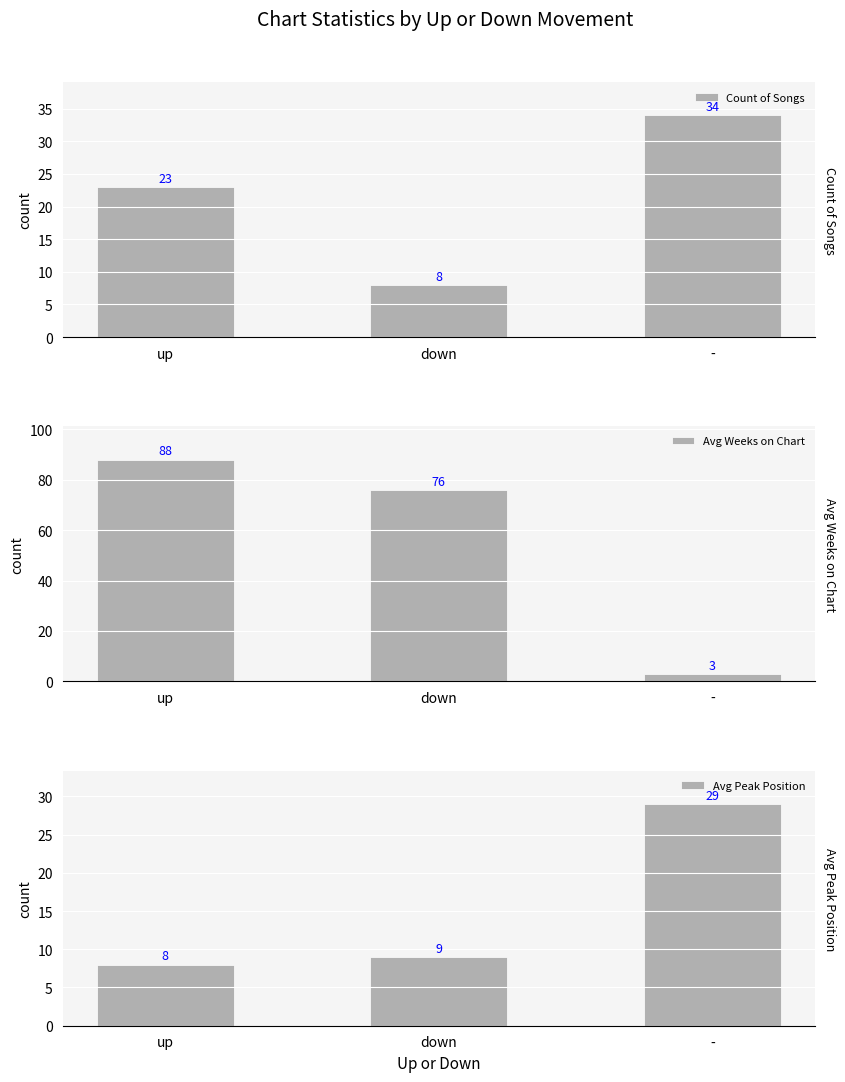

Reading left to right, transcribe all the data shown in this chart.

Count of Songs: up=23	down=8	-=34
Avg Weeks on Chart: up=88	down=76	-=3
Avg Peak Position: up=8	down=9	-=29